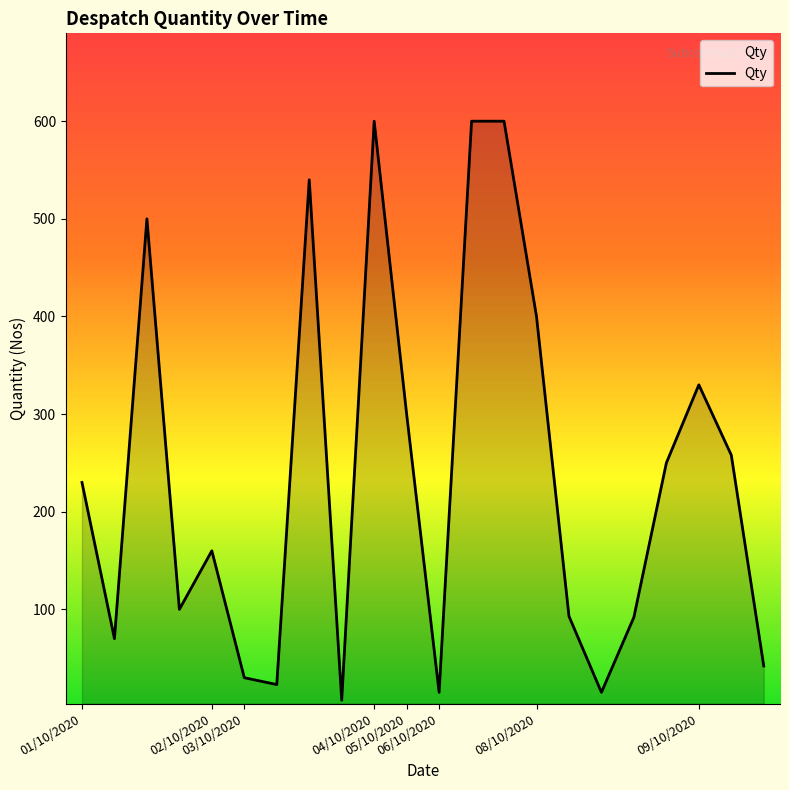

Count the number of data series in this chart.

1